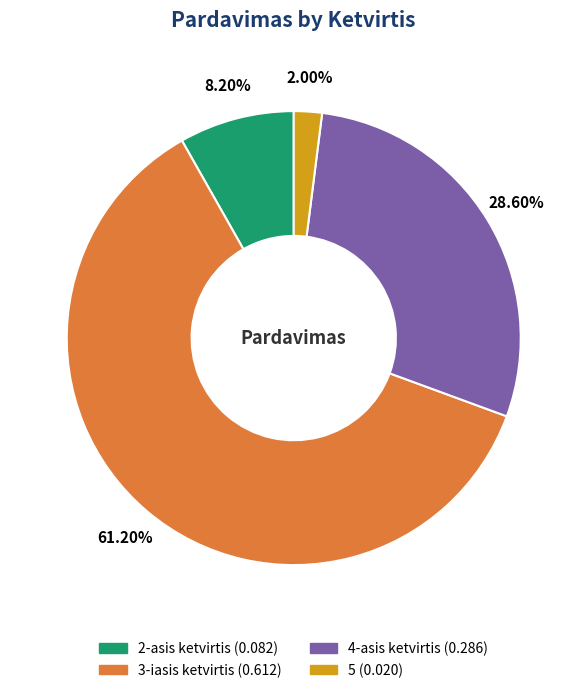

To the nearest percent, what is the difference between the 2-asis ketvirtis and 3-iasis ketvirtis slice percentages?

53%